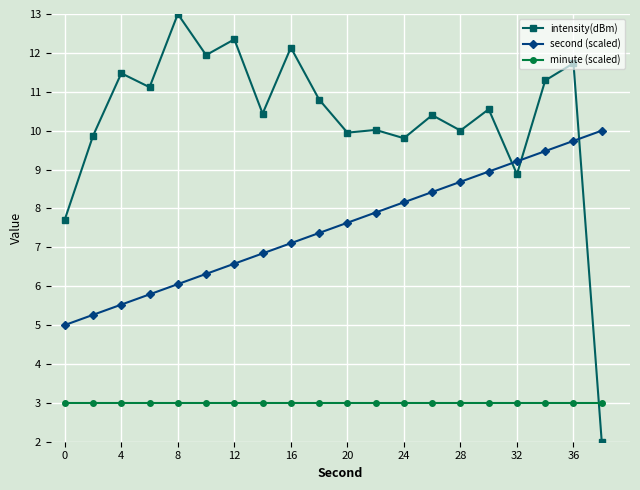

Which series has the largest range (max minus min)?

intensity(dBm)